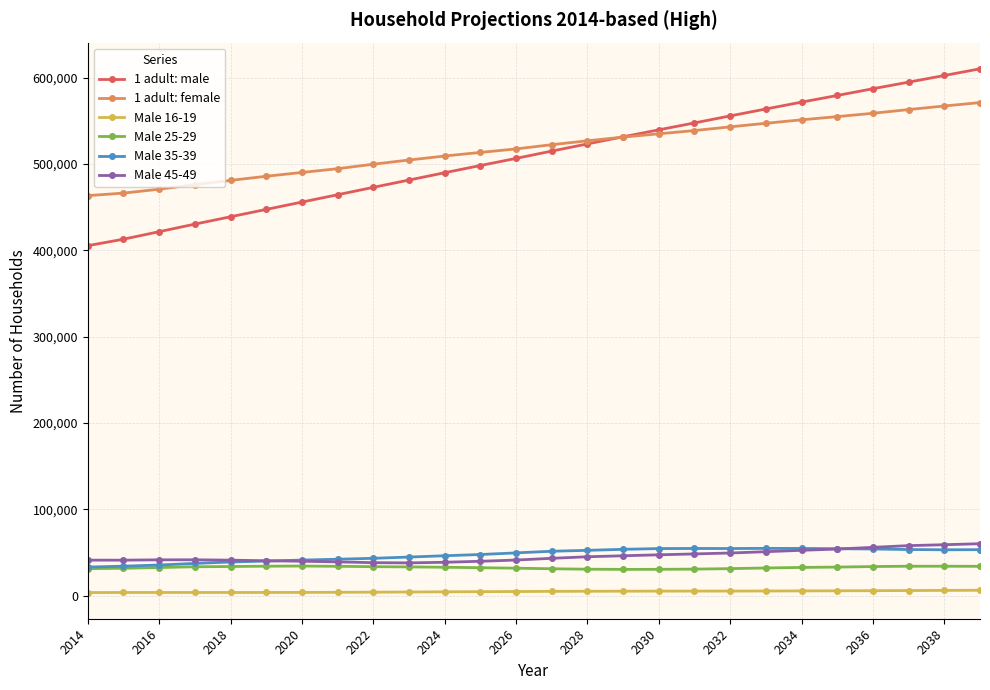

Which series has the largest range (max minus min)?

1 adult: male